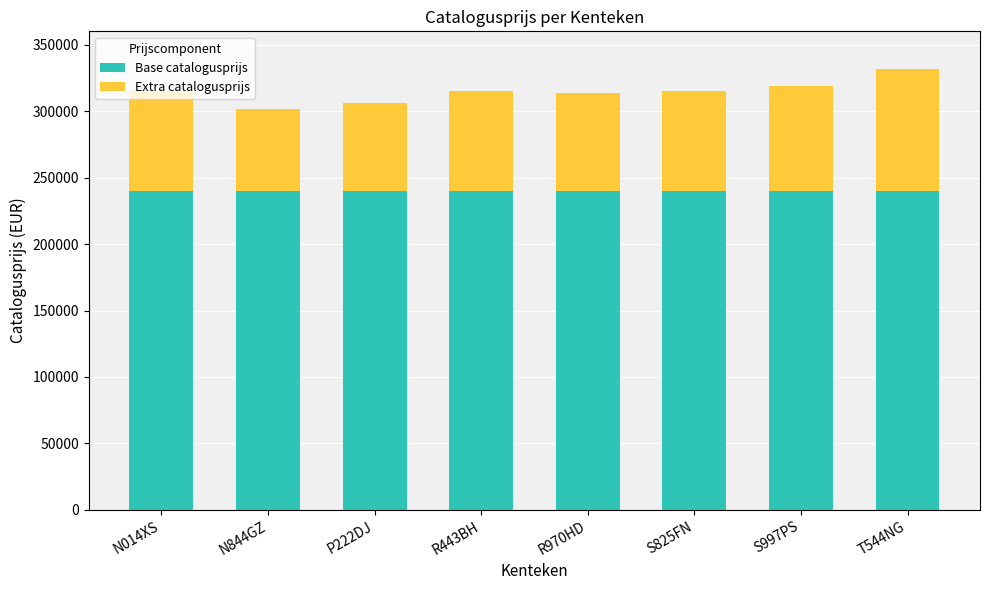

What is the total value across all series at S825FN?

315165